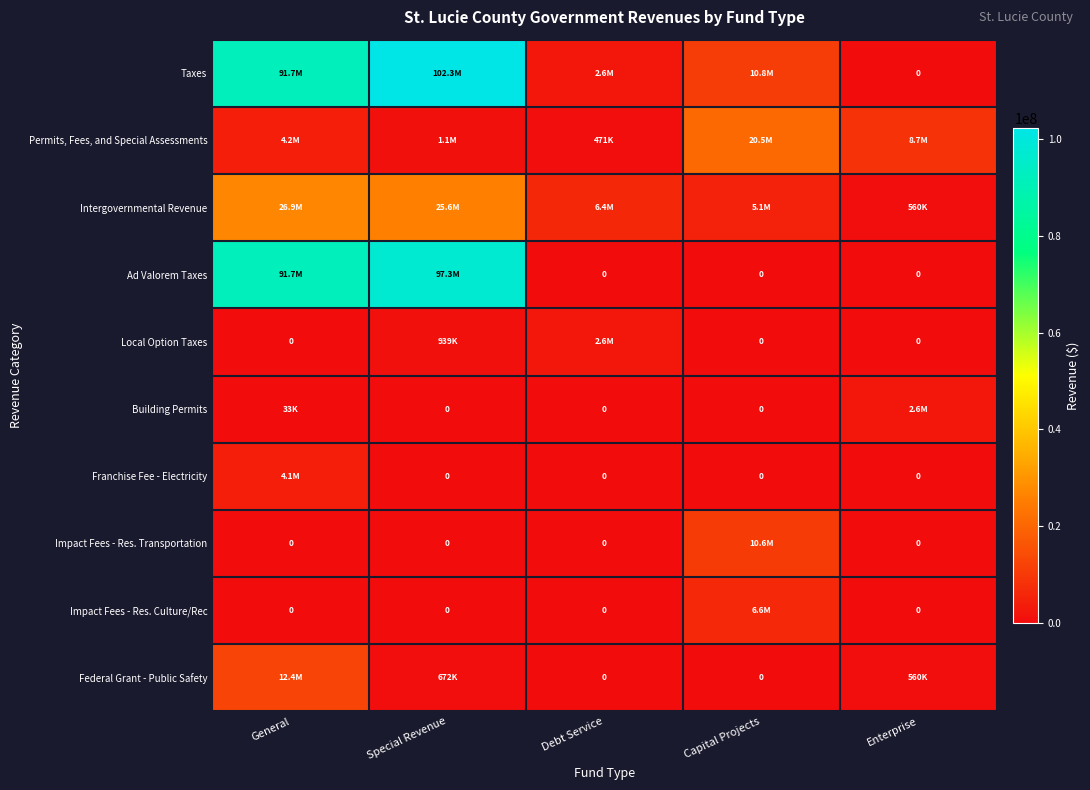

At which label is Building Permits closest to 1299062?

General